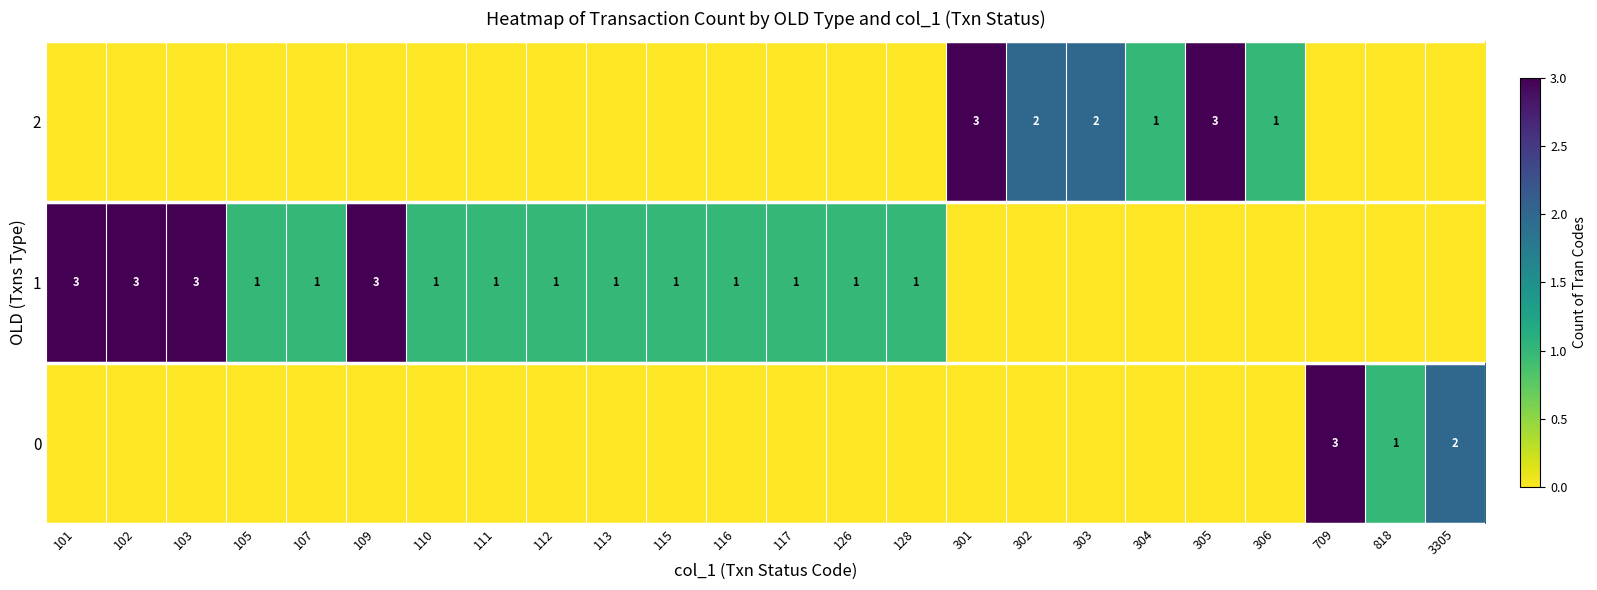

True or false: 1 has a value of 1 at 110.

True